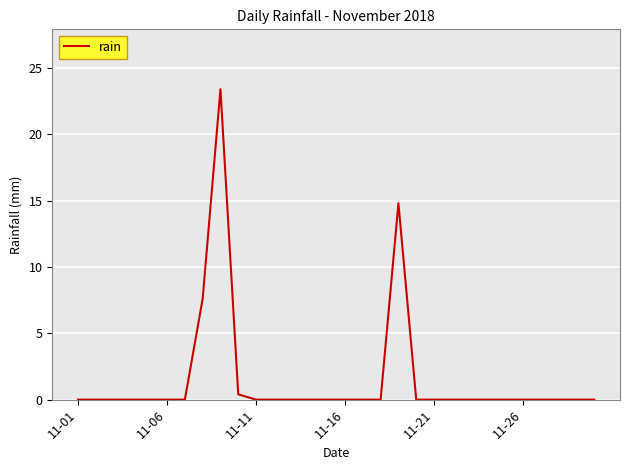

How many distinct data groups are displayed?

1